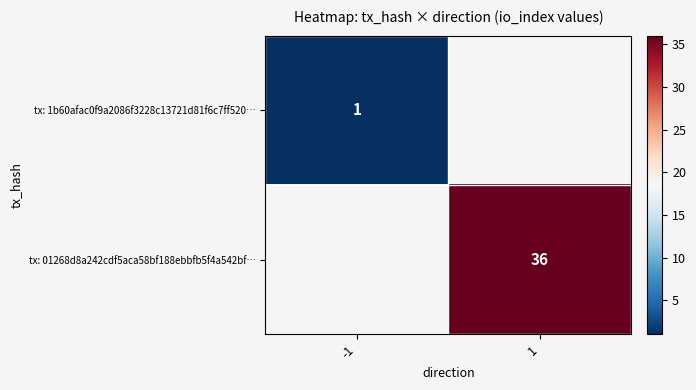

At which category does the chart reach its minimum across all series?

-1